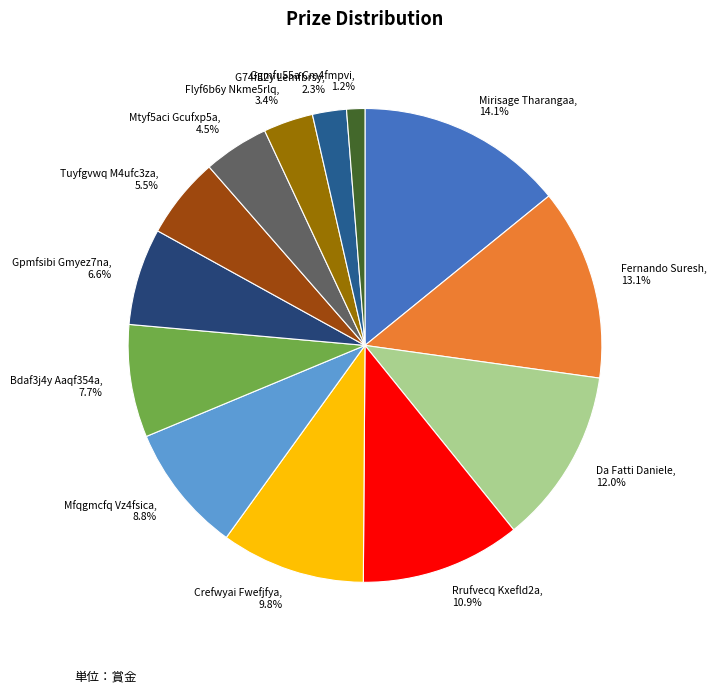

Which slice is the largest?

Mirisage Tharangaa